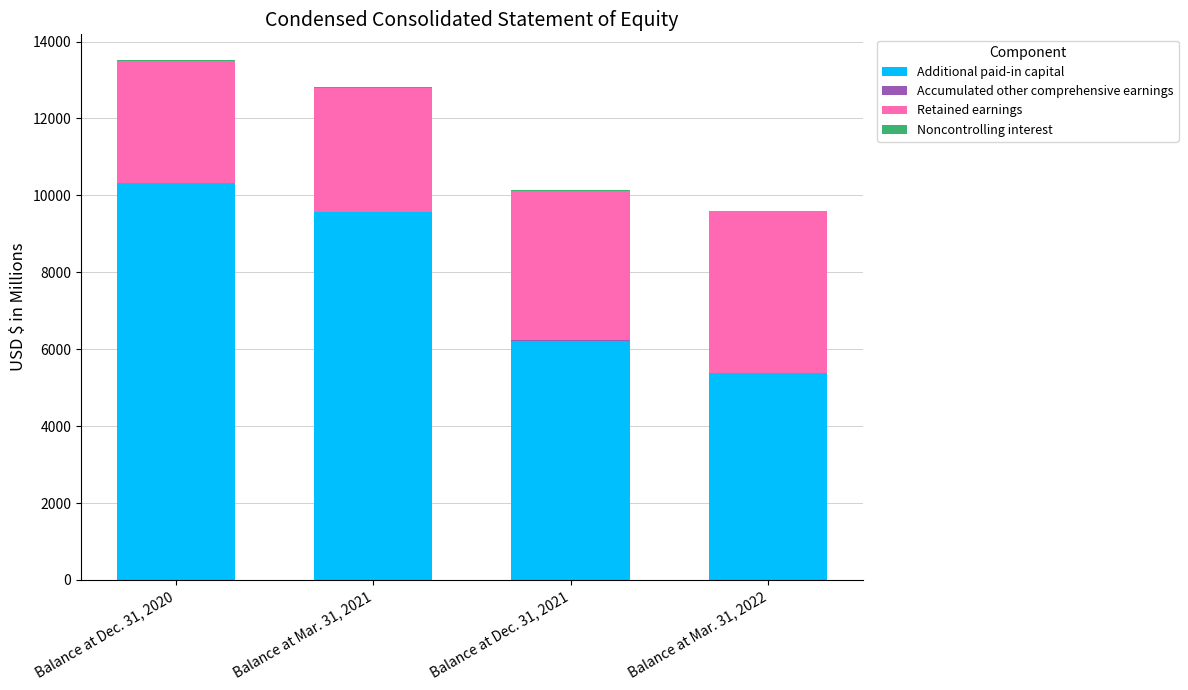

What is the sum of all Additional paid-in capital values?

31472